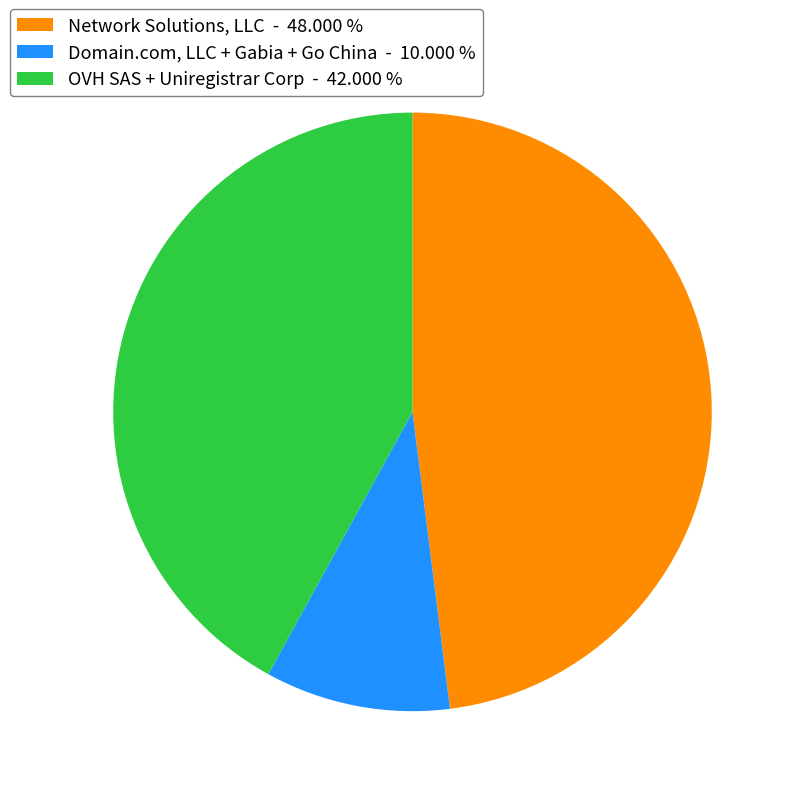

Rank the categories by value from lowest to highest.

Domain.com, LLC + Gabia + Go China - 10.000 %, OVH SAS + Uniregistrar Corp - 42.000 %, Network Solutions, LLC - 48.000 %